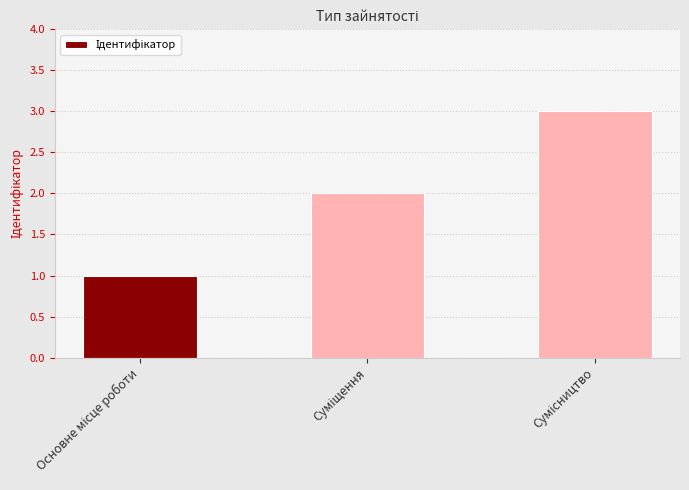

What is the sum of all values?

6